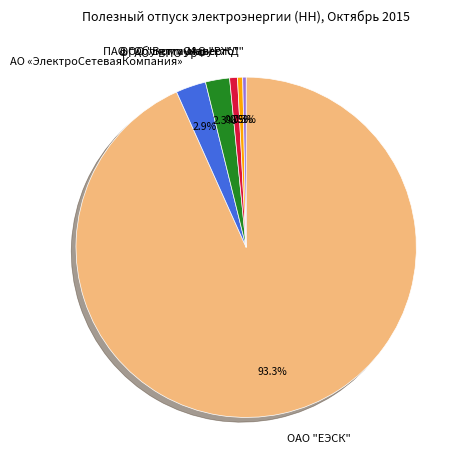

Is ОАО "ЕЭСК" the majority of the pie?

Yes